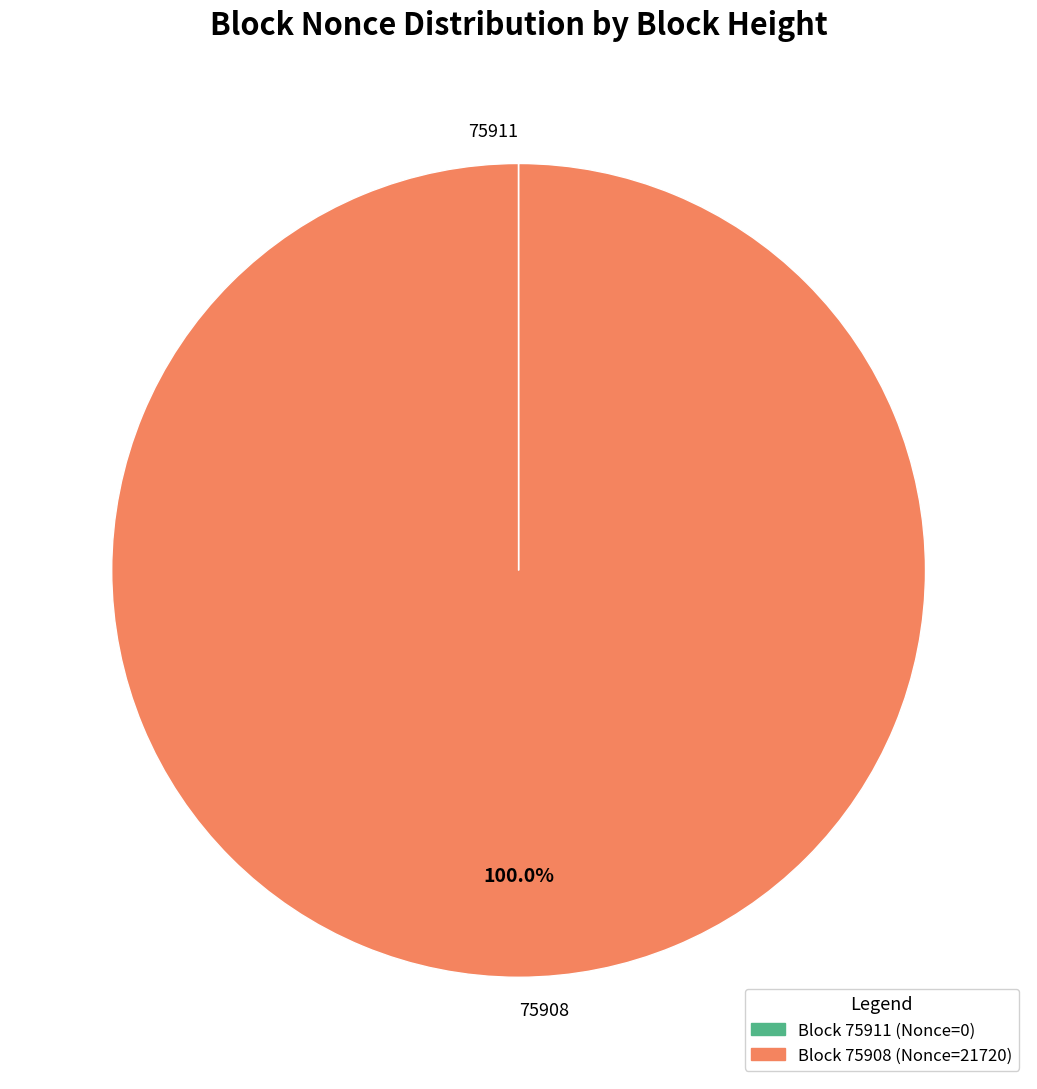

What percentage is the 75908 slice, to the nearest percent?

100%